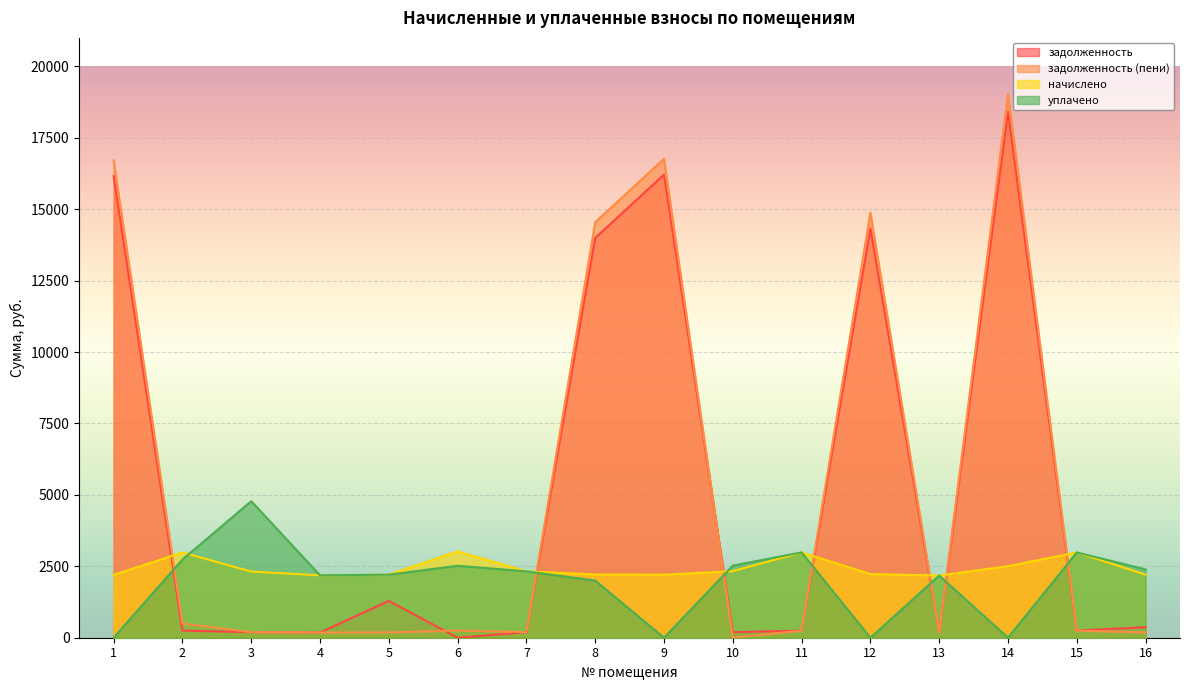

What is the spread (max minus min) of values at 7?

2129.9